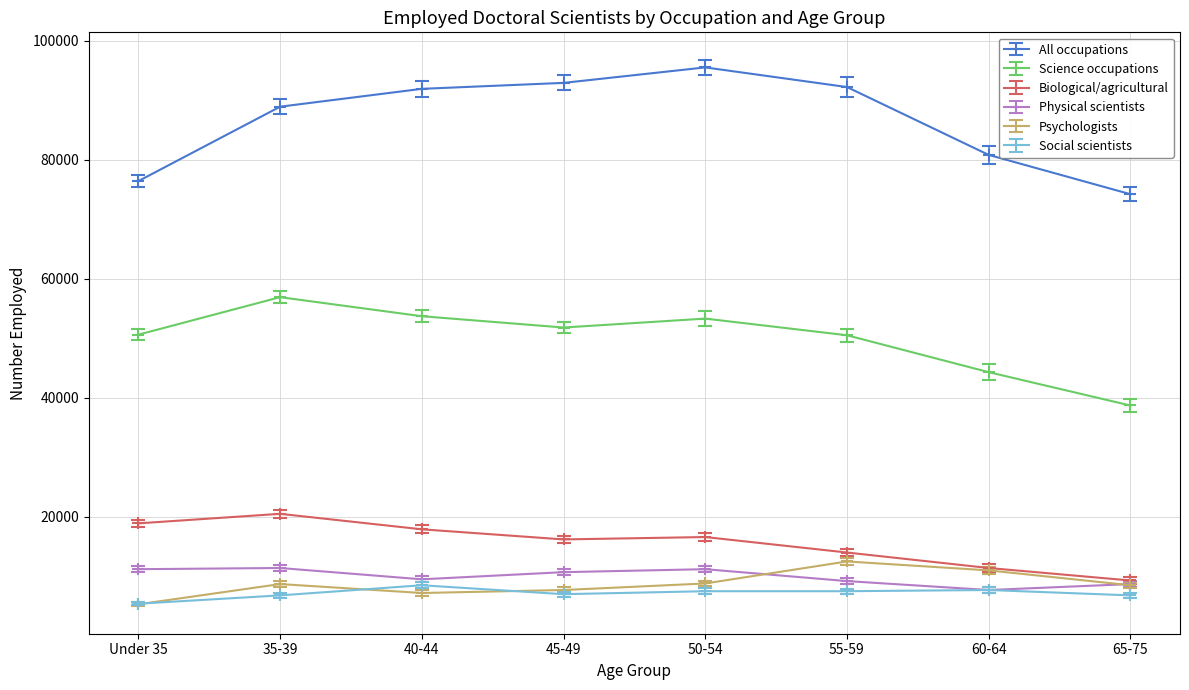

What is the difference between the maximum and second lowest values in the Psychologists series?

5300